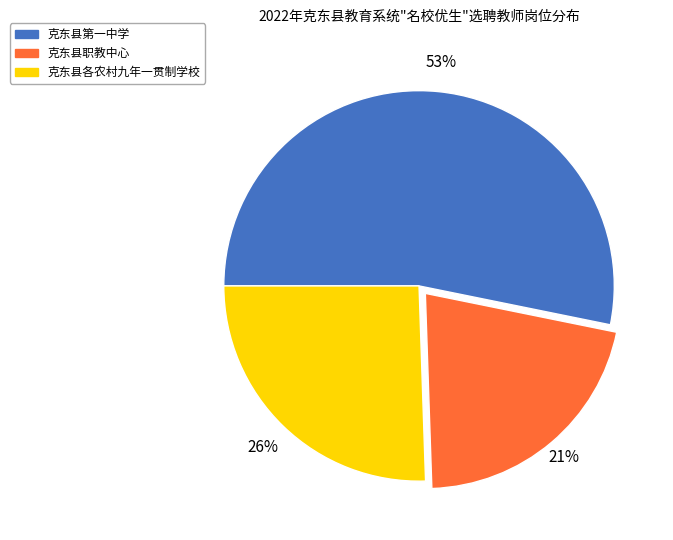

How many slices are in this pie chart?

3